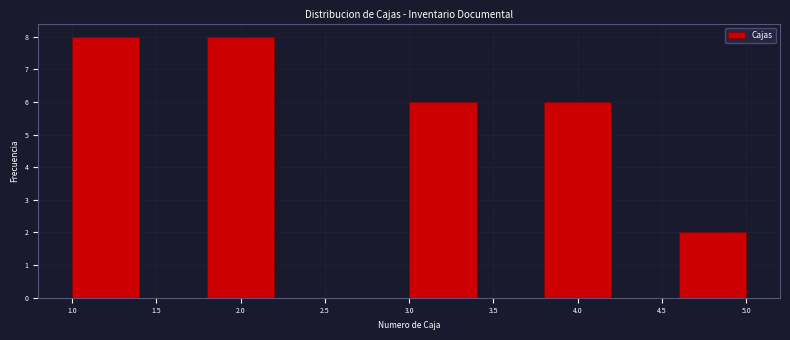

Reading left to right, list every bar in this chart as the range it spans on the x-axis followed by its height. The values are not printed on the chart, so give them approximately, as read against the axis.

1.0 to 1.4: 8
1.4 to 1.8: 0
1.8 to 2.2: 8
2.2 to 2.6: 0
2.6 to 3.0: 0
3.0 to 3.4: 6
3.4 to 3.8: 0
3.8 to 4.2: 6
4.2 to 4.6: 0
4.6 to 5.0: 2